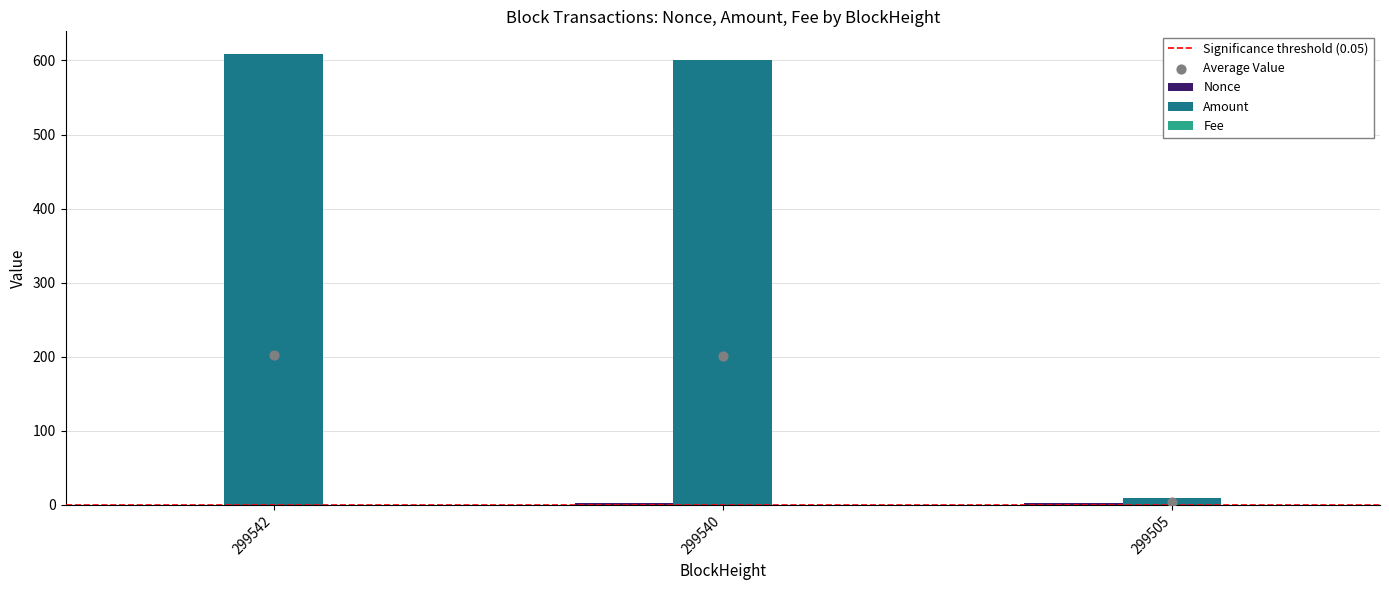

Is the value of Amount at 299505 greater than the value of Nonce at 299505?

Yes